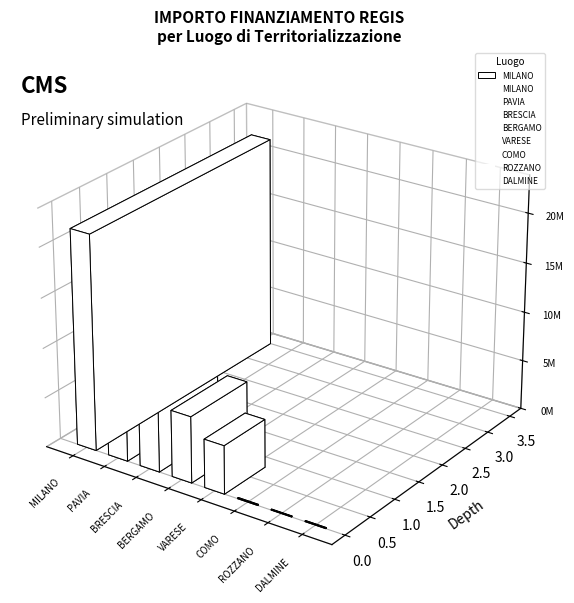

What is the average value?

6329674.9